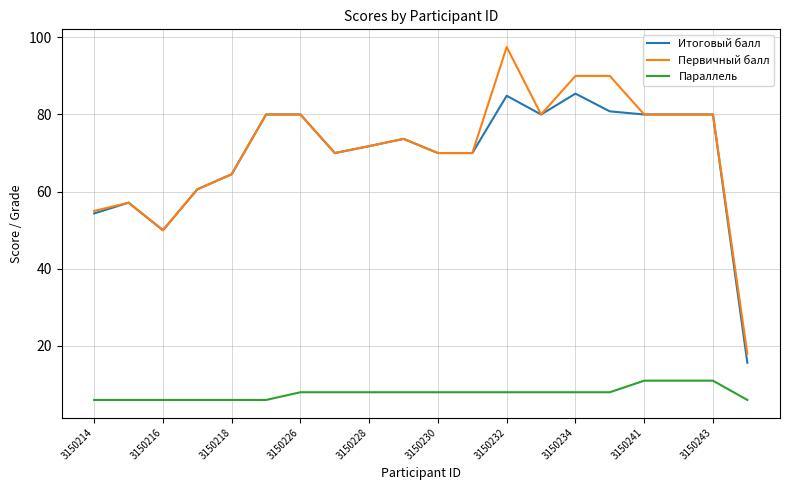

True or false: Первичный балл and Параллель cross at least once.

False